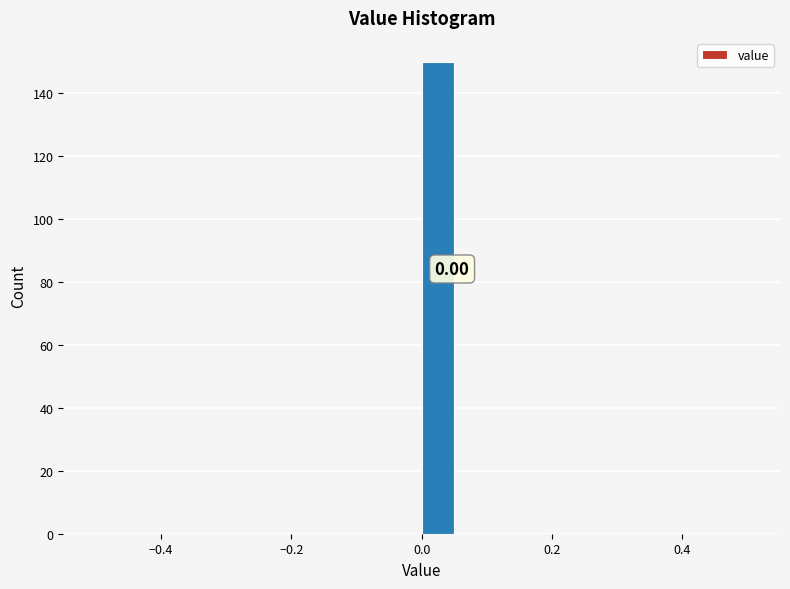

Read against the x-axis, roughly where is the centre of the tallest bar?

0.02